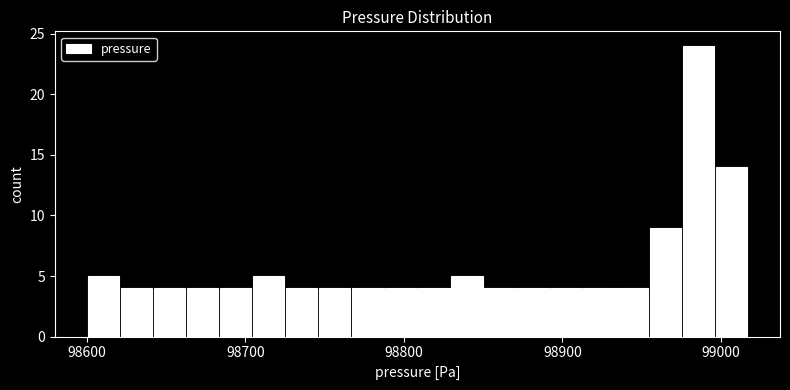

Read against the x-axis, roughly where is the centre of the tallest bar?

98990